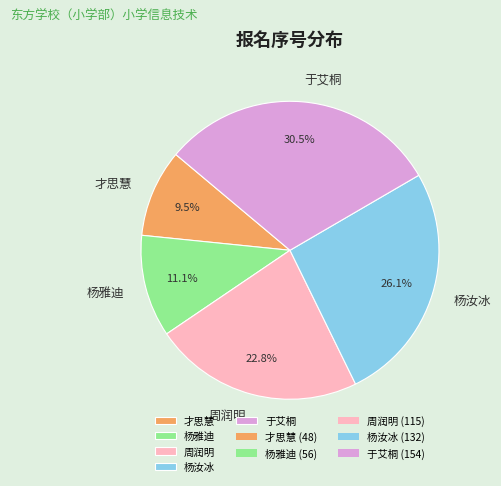

To the nearest percent, what is the difference between the largest and smallest slice percentages?

21%